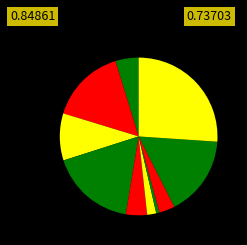

Count the number of slices in the pie.

10